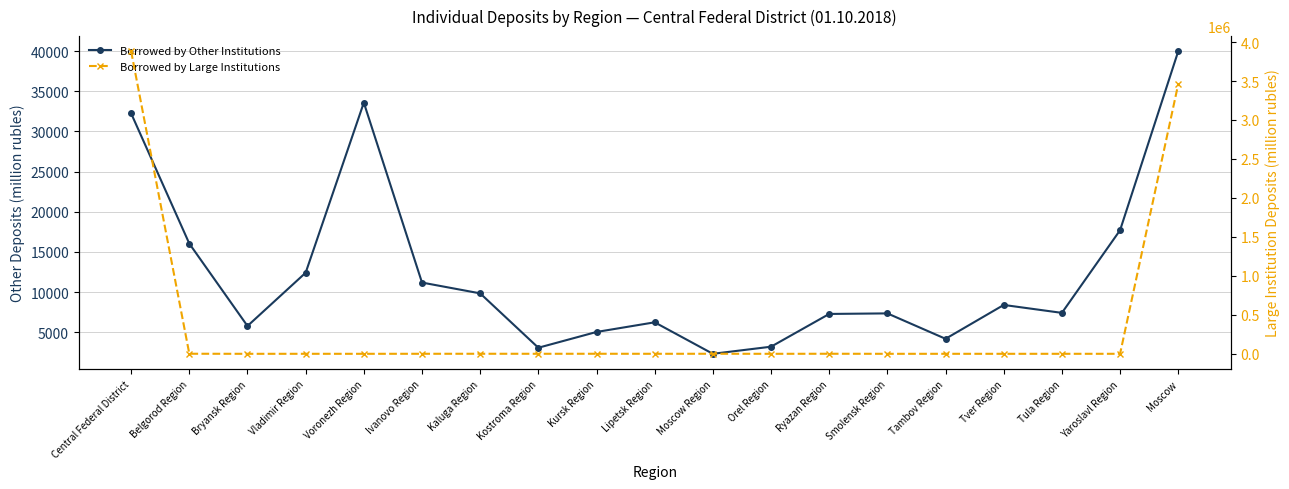

Which series ends up on top after the final intersection of Borrowed by Other Institutions and Borrowed by Large Institutions?

Borrowed by Large Institutions